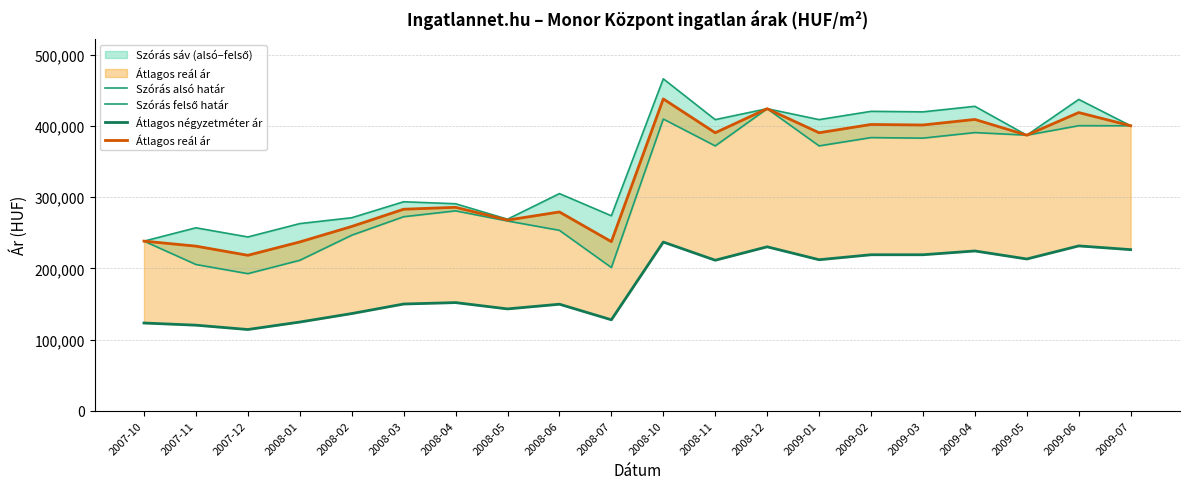

What is the spread (max minus min) of values at 2008-03?

143723